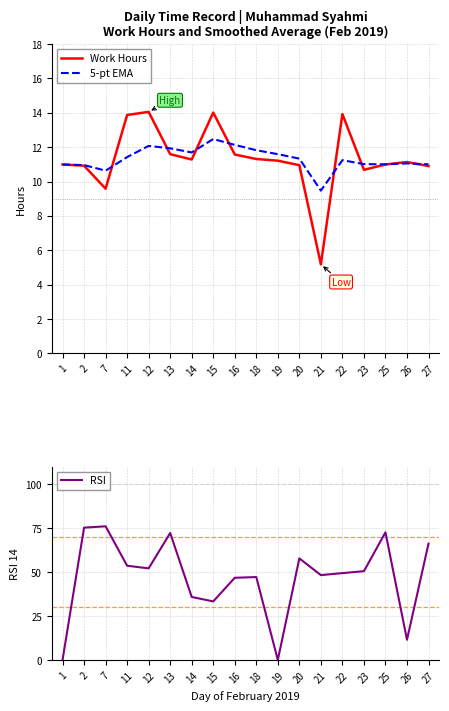

True or false: Work Hours and 5-pt EMA intersect in this chart.

True